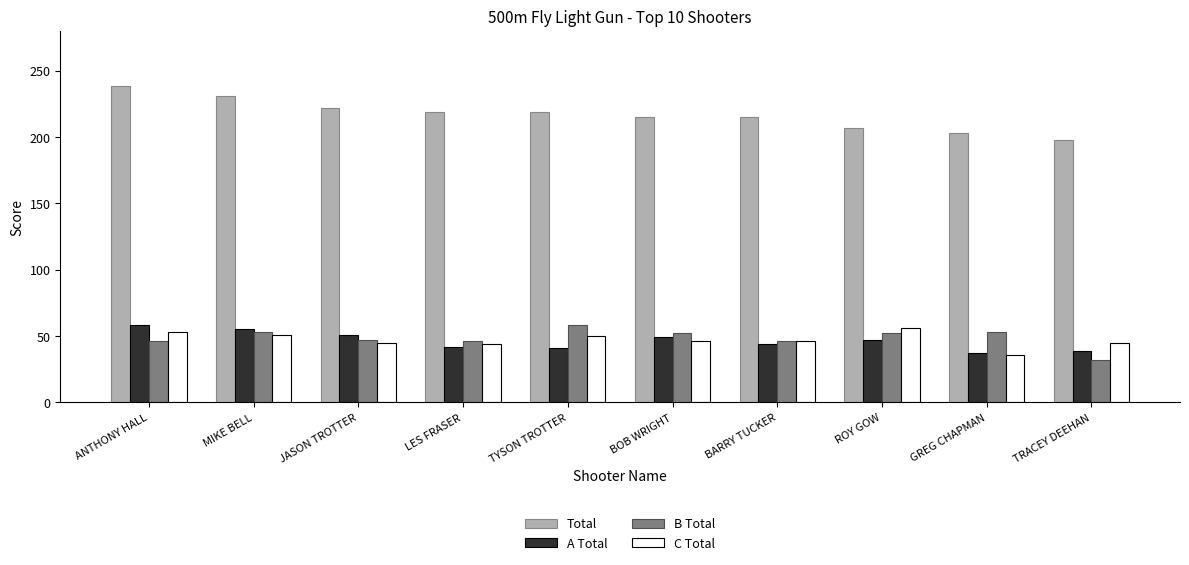

Is the value of B Total at JASON TROTTER greater than the value of Total at GREG CHAPMAN?

No